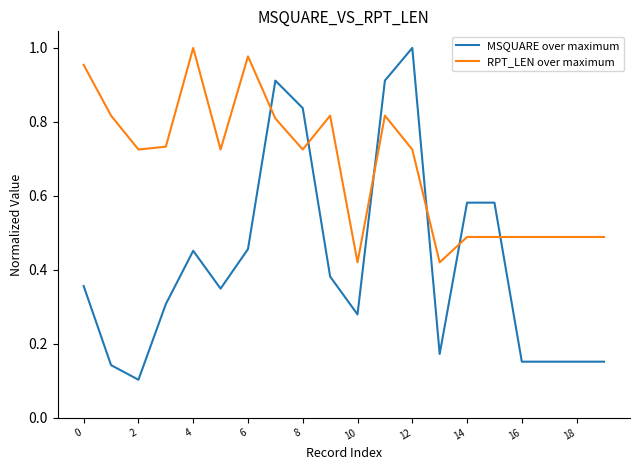

Which series has the largest range (max minus min)?

MSQUARE over maximum